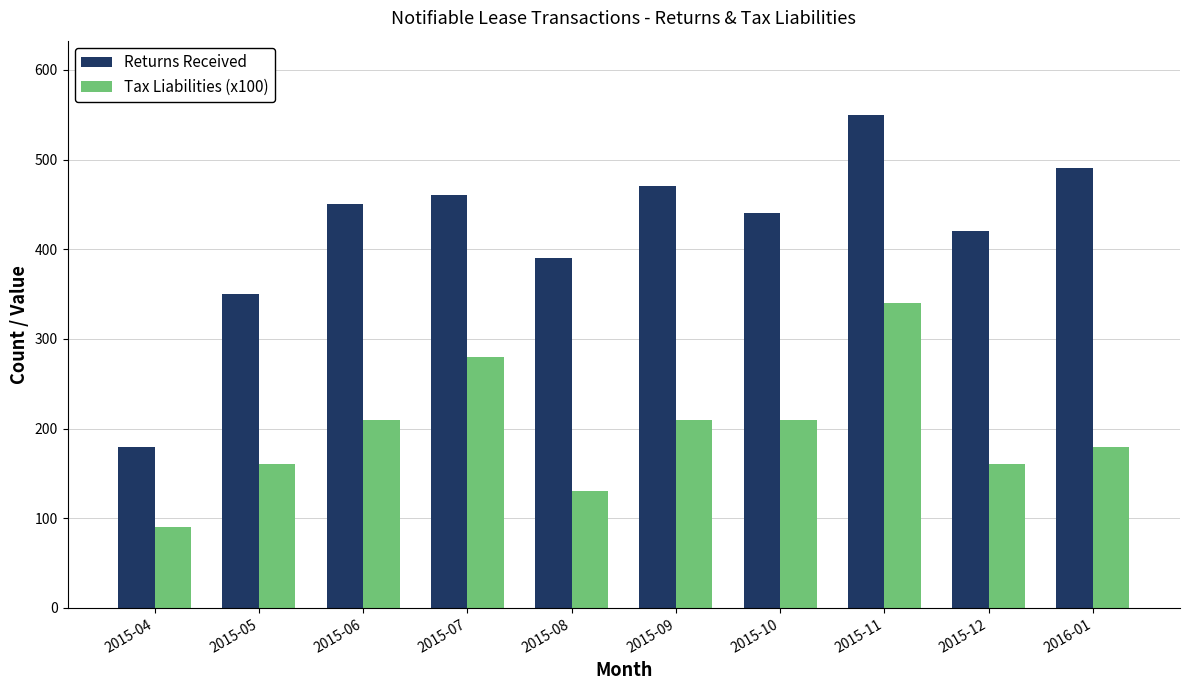

Rank the series by their average value, from lowest to highest.

Tax Liabilities (x100), Returns Received